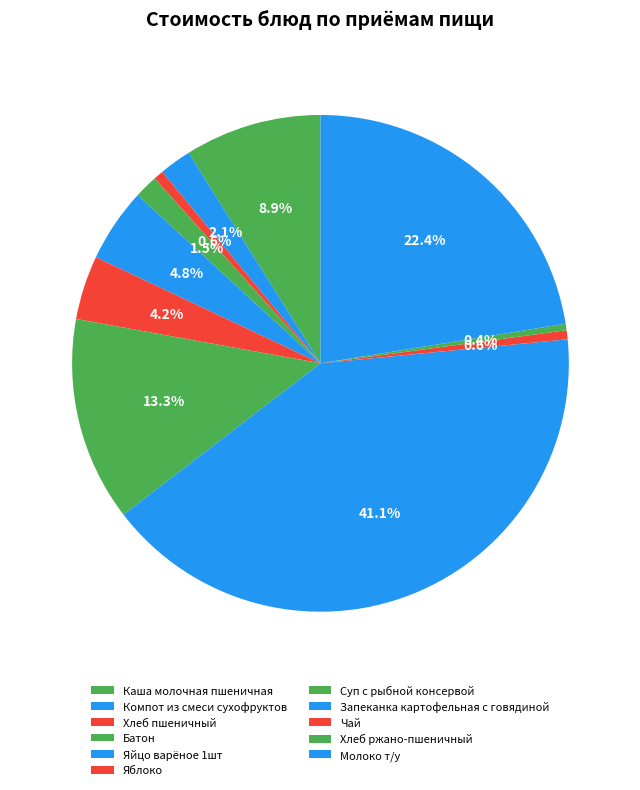

How many segments does this pie chart have?

11